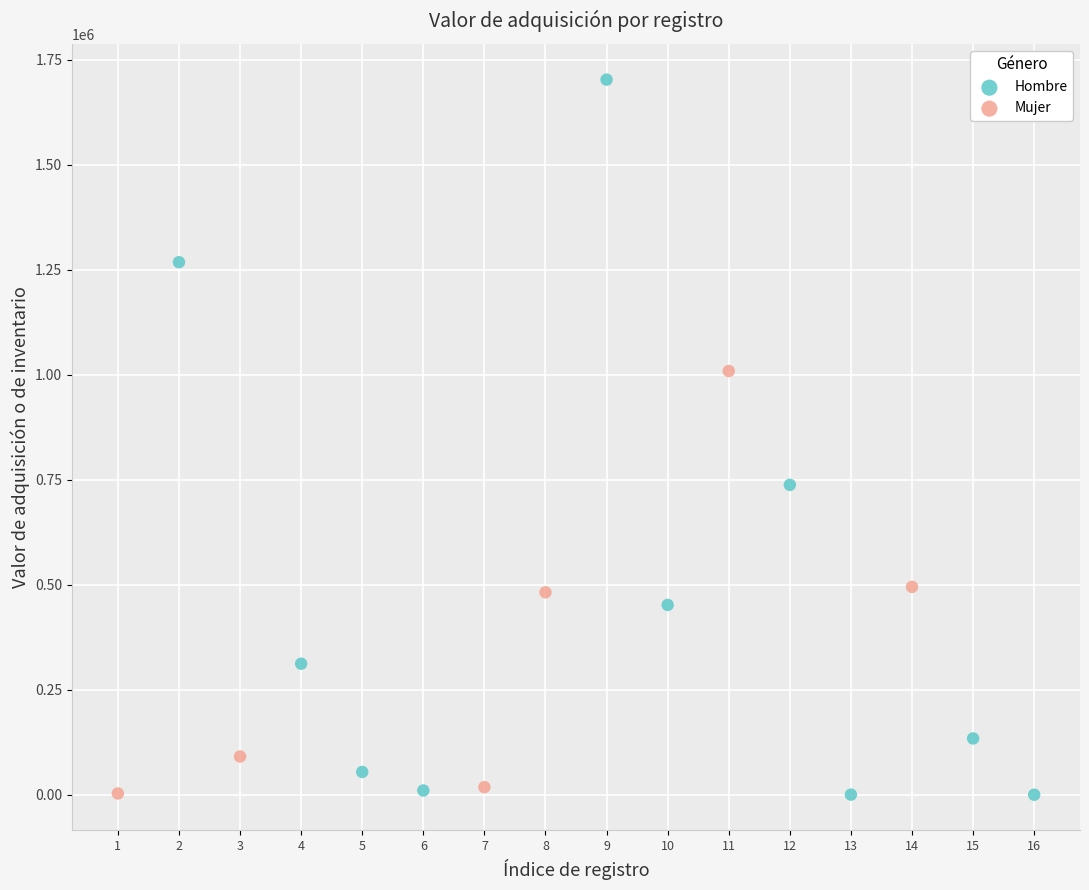

Which series contains the highest Y value?

Hombre